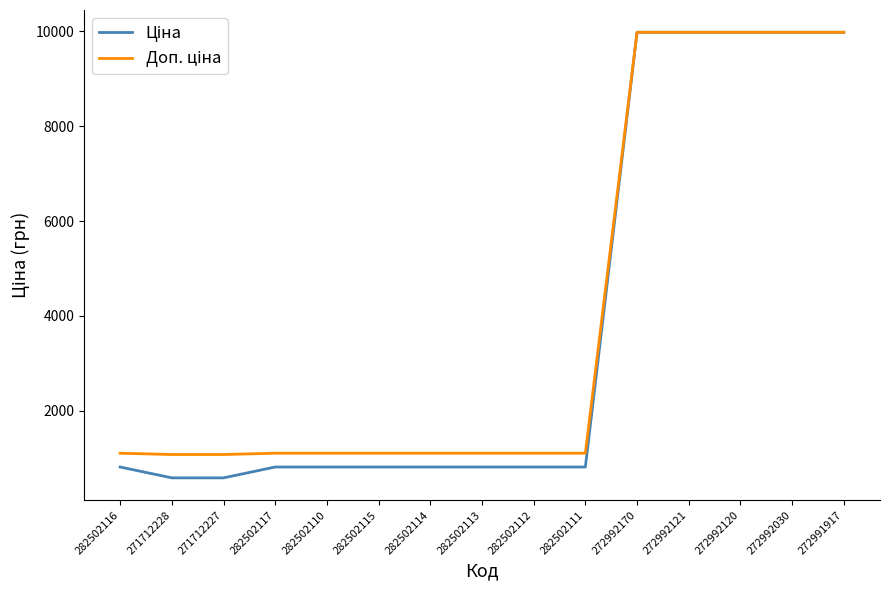

What is the maximum value shown in the chart?

9975.0